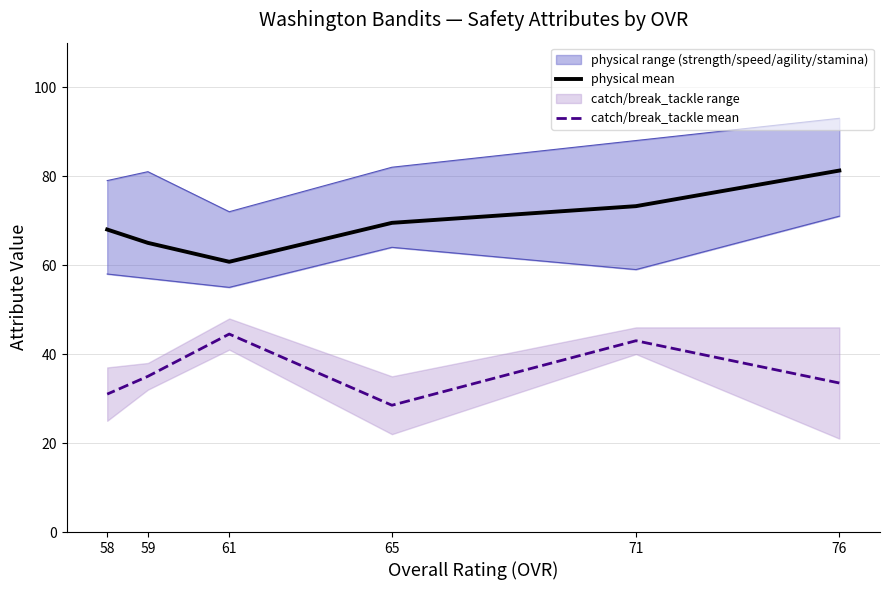

List the series in order of their overall mean, highest first.

physical mean, catch/break_tackle mean